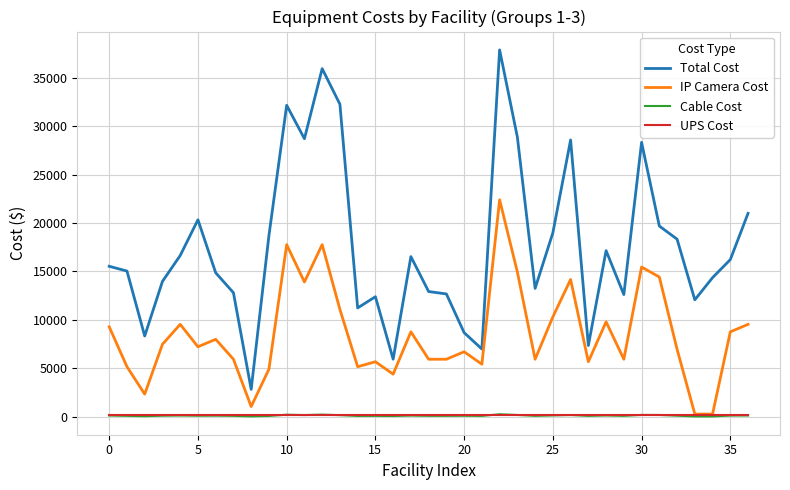

Which series has the largest total across all categories?

Total Cost